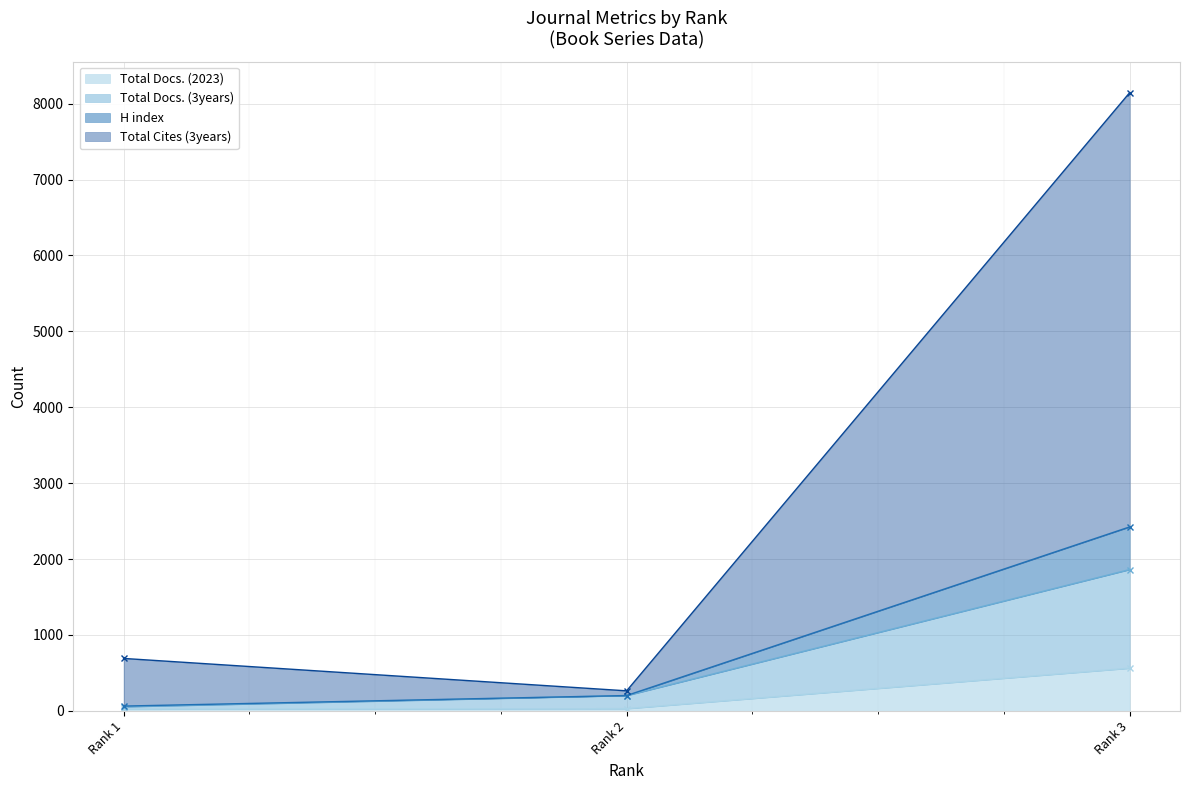

How many data points does each series have?

3